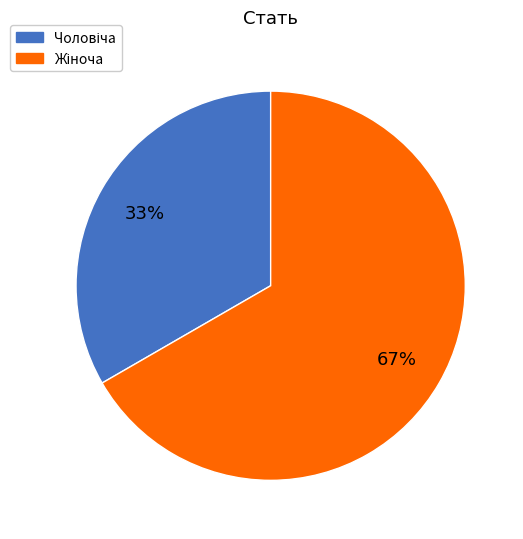

How many slices are in this pie chart?

2